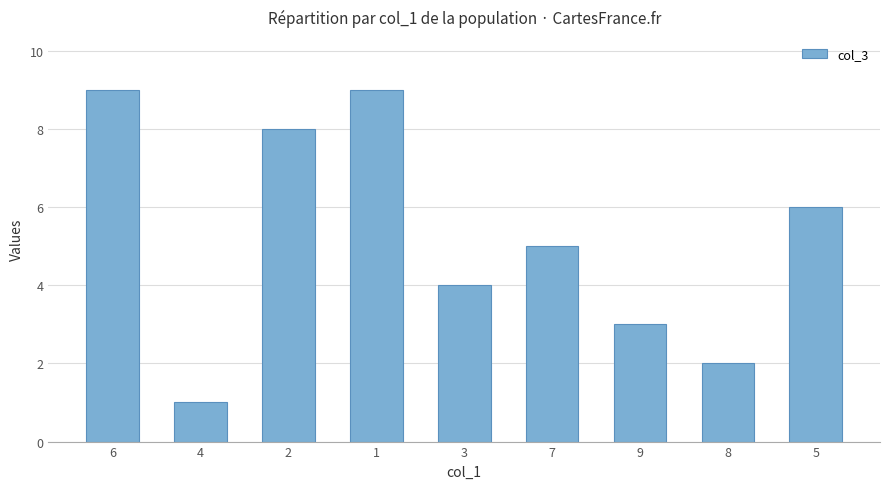

At which label is the value closest to 5?

7